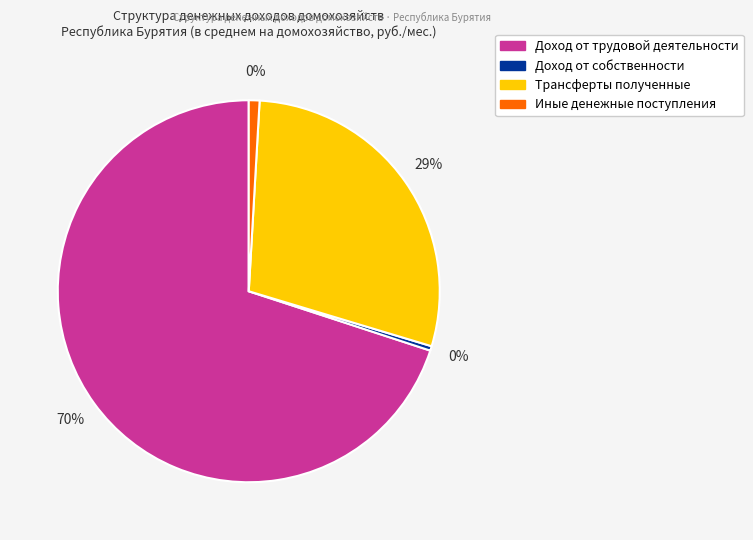

What is the smallest slice in the pie chart?

Доход от собственности